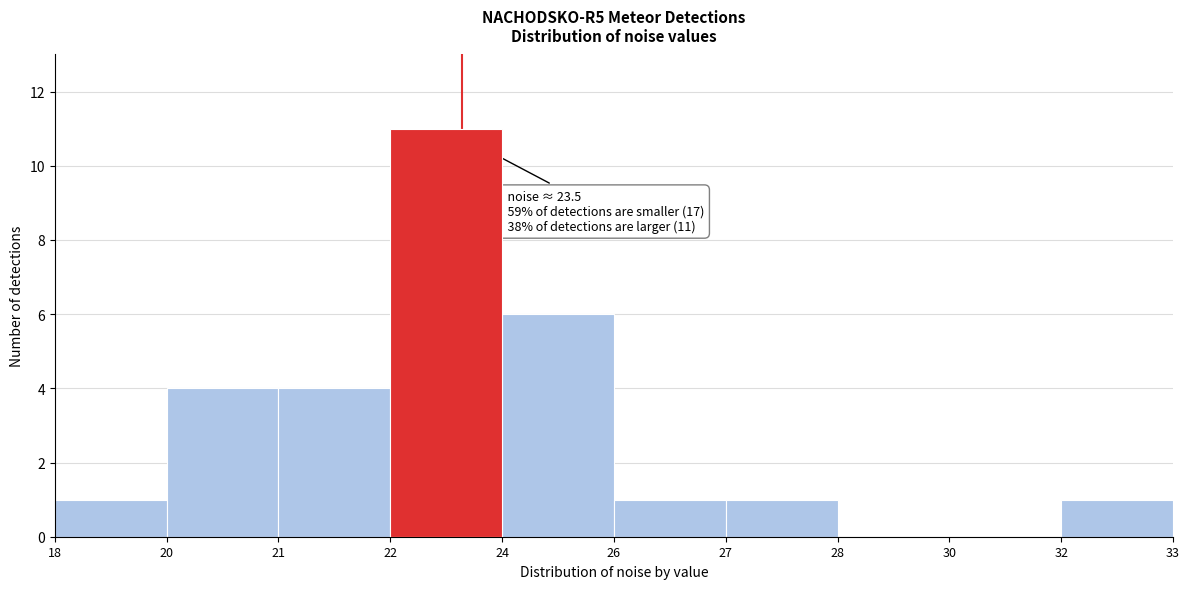

Reading left to right, what are all the values shown in this chart?

18=1	20=4	21=4	22=11	24=6	26=1	27=1	28=0	30=0	32=1